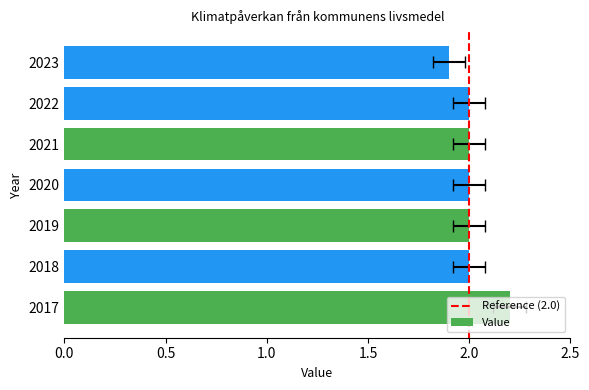

Is it true that the value at 2017 is 3.1?

False